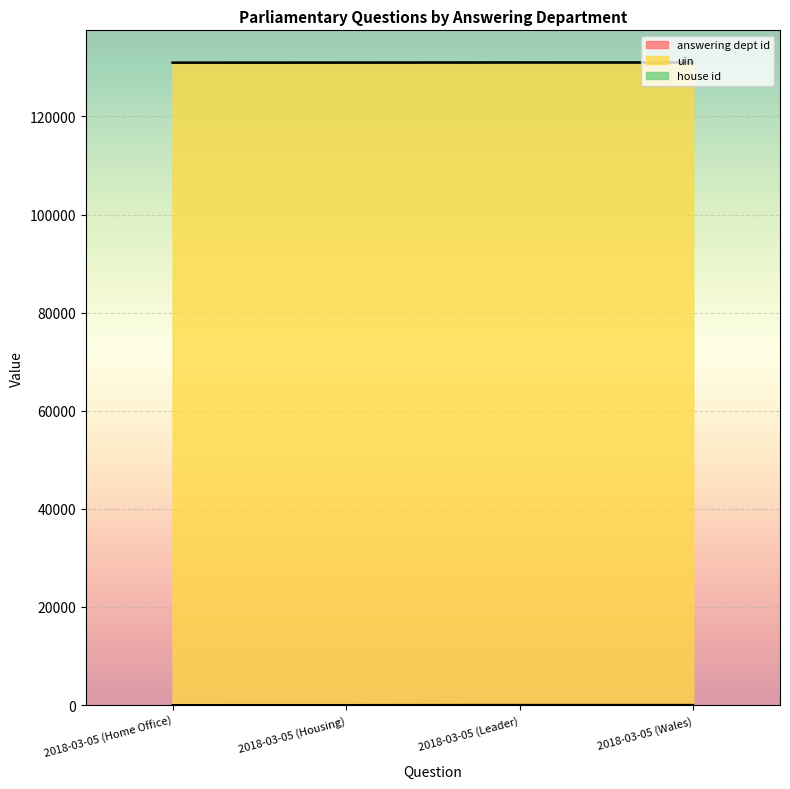

Where is answering dept id nearest to the value 17?

2018-03-05 (Housing)